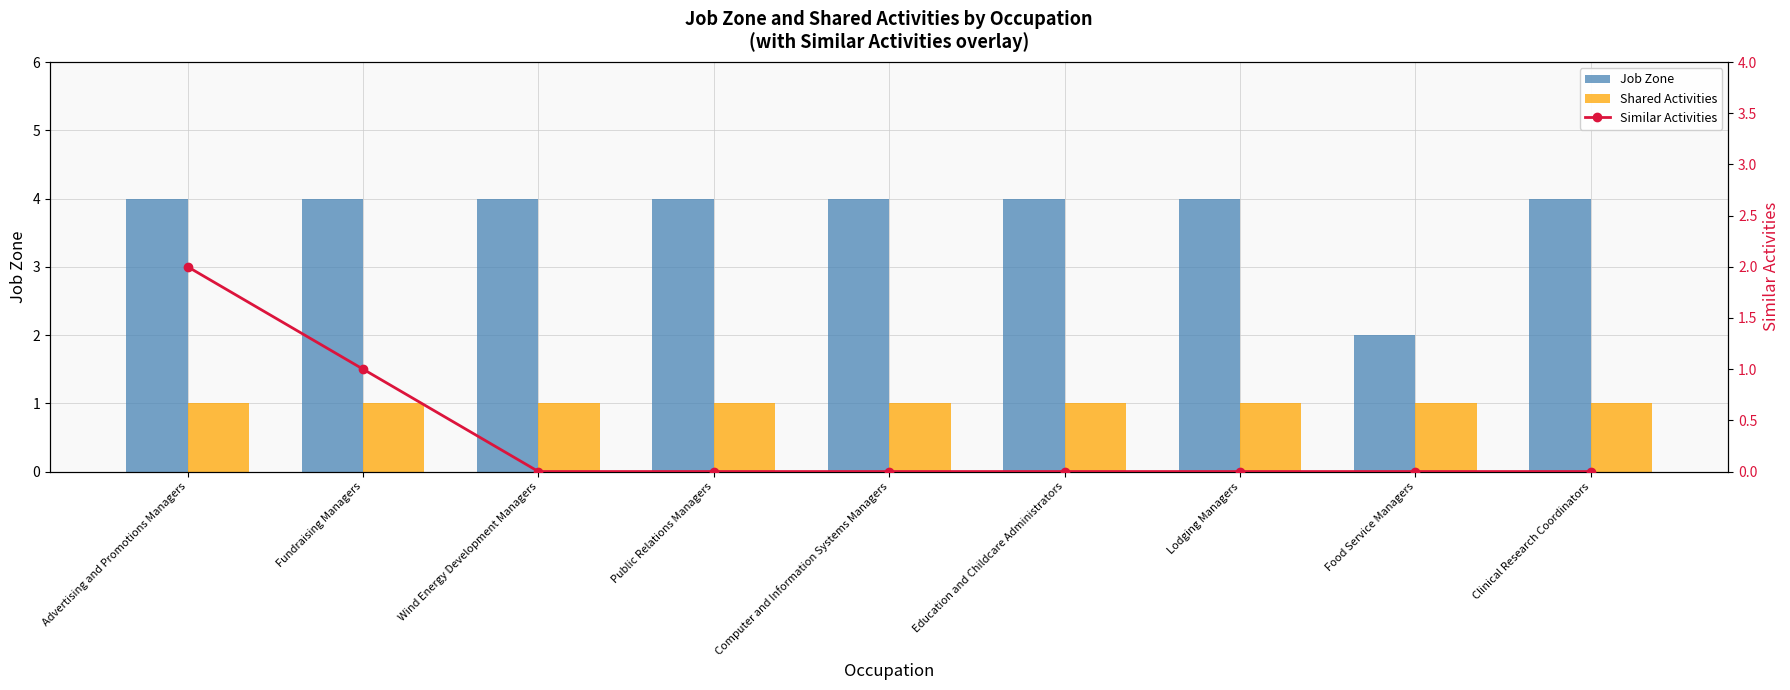

Between Wind Energy Development Managers and Public Relations Managers, which is larger?

Wind Energy Development Managers